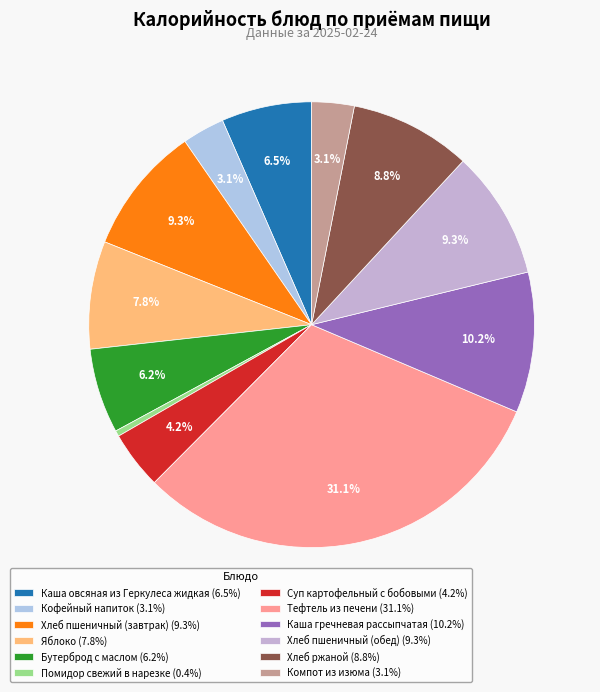

To the nearest percent, what is the difference between the largest and smallest slice percentages?

31%